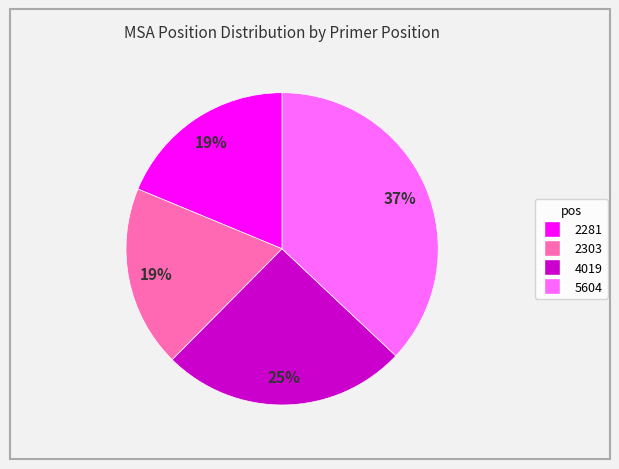

Which category has the biggest portion of the pie?

5604